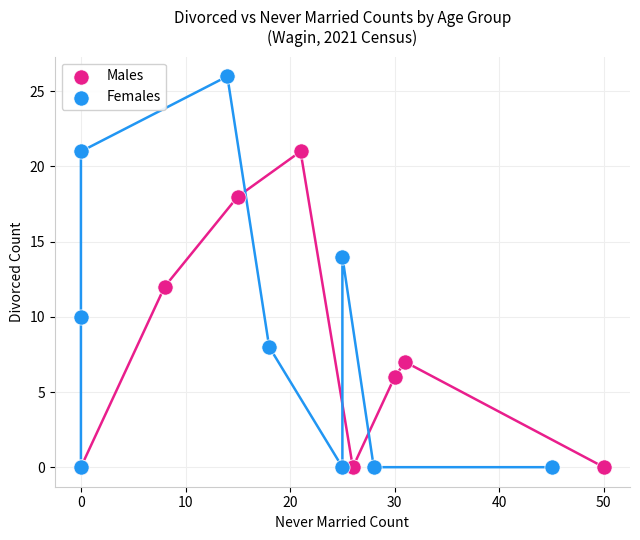

Which series contains the highest Y value?

Females